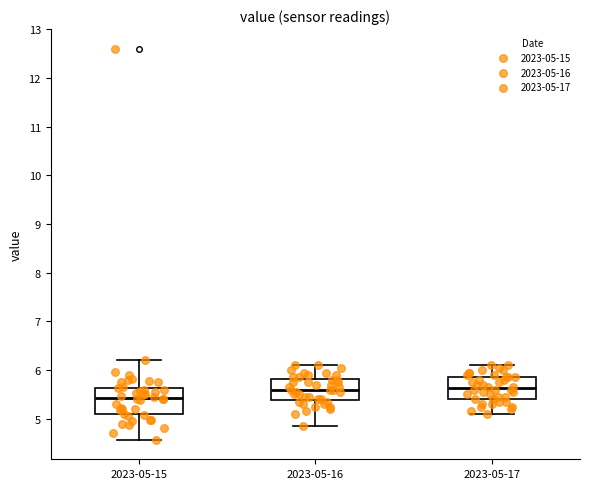

Reading left to right, transcribe this box plot: for each box, give where its median line is, the range the box spans, and where its two whiskers end, as read against the y-axis. The values are not printed on the chart, so give them approximately, as read against the axis.

2023-05-15: median 5.4, box 5.1 to 5.6, whiskers 4.6 to 6.2
2023-05-16: median 5.6, box 5.4 to 5.8, whiskers 4.9 to 6.1
2023-05-17: median 5.6, box 5.4 to 5.9, whiskers 5.1 to 6.1